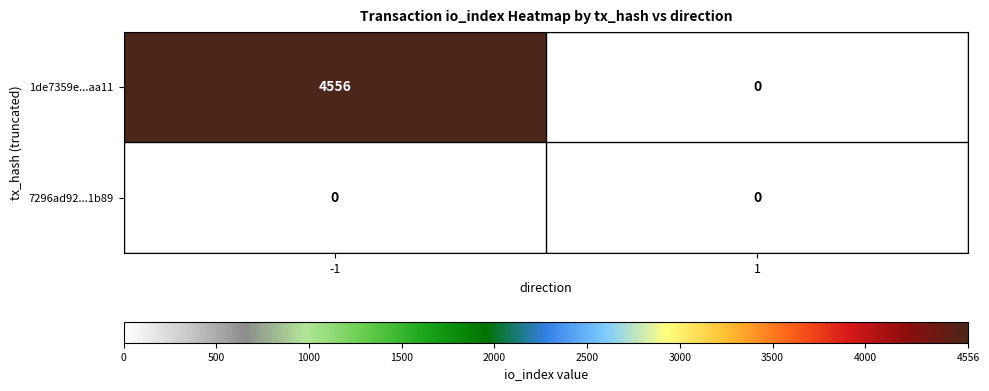

What is the greatest value displayed?

4556